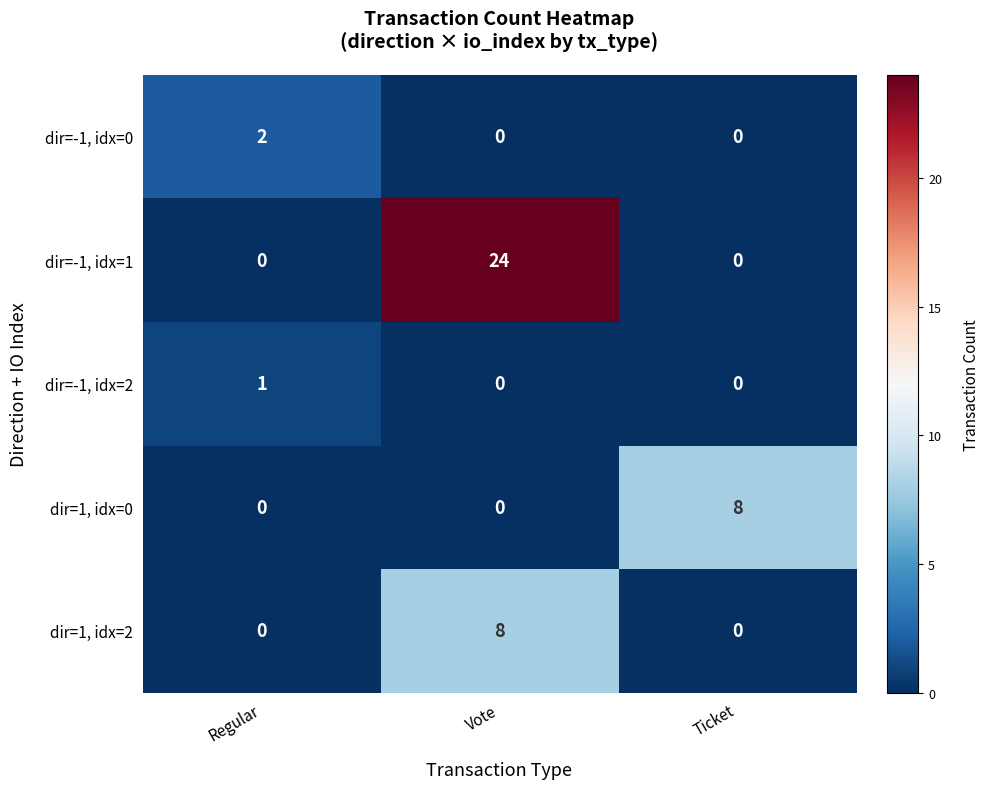

Reading left to right, extract all data points from this chart.

dir=-1, idx=0: Regular=2	Vote=0	Ticket=0
dir=-1, idx=1: Regular=0	Vote=24	Ticket=0
dir=-1, idx=2: Regular=1	Vote=0	Ticket=0
dir=1, idx=0: Regular=0	Vote=0	Ticket=8
dir=1, idx=2: Regular=0	Vote=8	Ticket=0